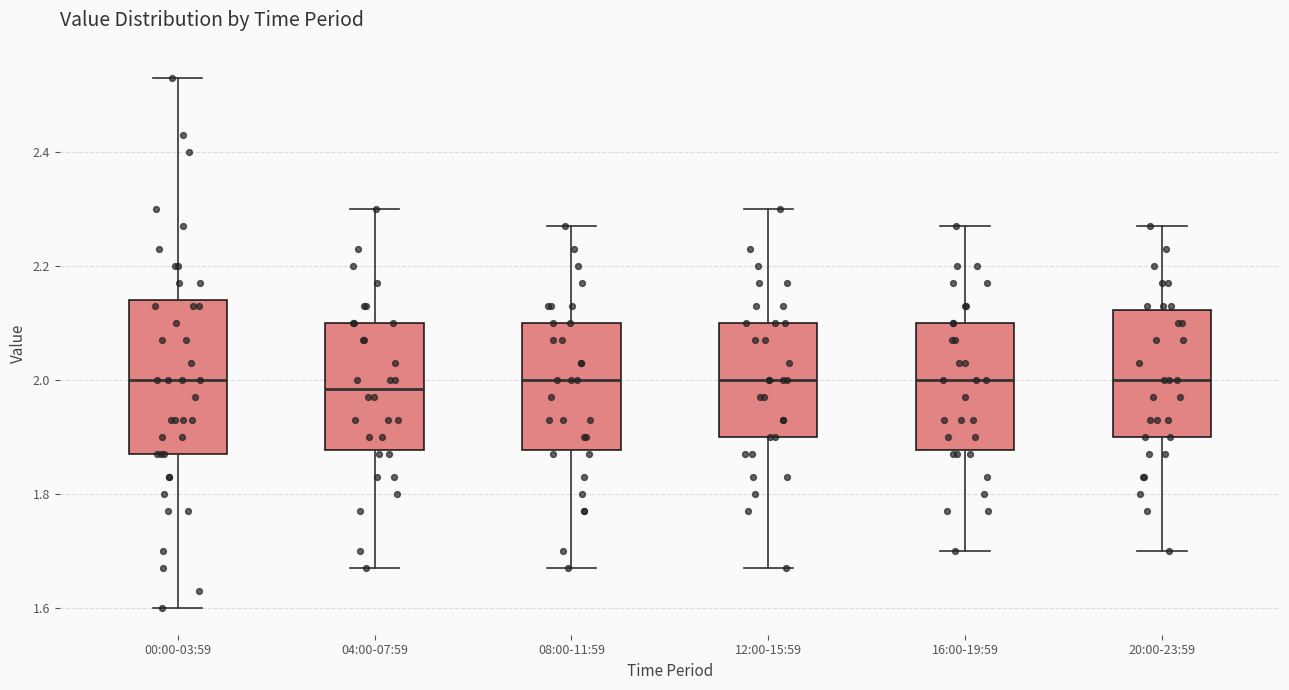

Reading left to right, transcribe this box plot: for each box, give where its median line is, the range the box spans, and where its two whiskers end, as read against the y-axis. The values are not printed on the chart, so give them approximately, as read against the axis.

00:00-03:59: median 2.00, box 1.88 to 2.14, whiskers 1.60 to 2.54
04:00-07:59: median 1.98, box 1.88 to 2.10, whiskers 1.68 to 2.30
08:00-11:59: median 2.00, box 1.88 to 2.10, whiskers 1.68 to 2.28
12:00-15:59: median 2.00, box 1.90 to 2.10, whiskers 1.68 to 2.30
16:00-19:59: median 2.00, box 1.88 to 2.10, whiskers 1.70 to 2.28
20:00-23:59: median 2.00, box 1.90 to 2.12, whiskers 1.70 to 2.28